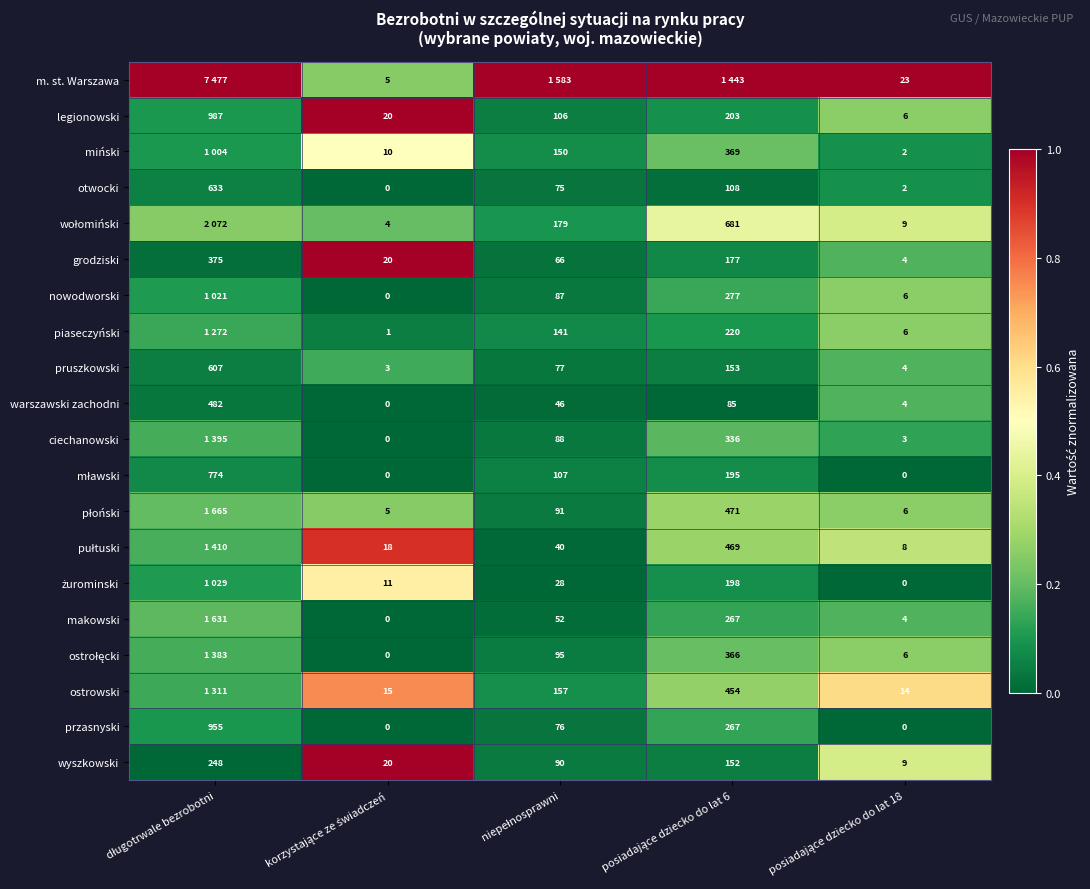

Is it true that grodziski equals 0.0 at długotrwale bezrobotni?

True